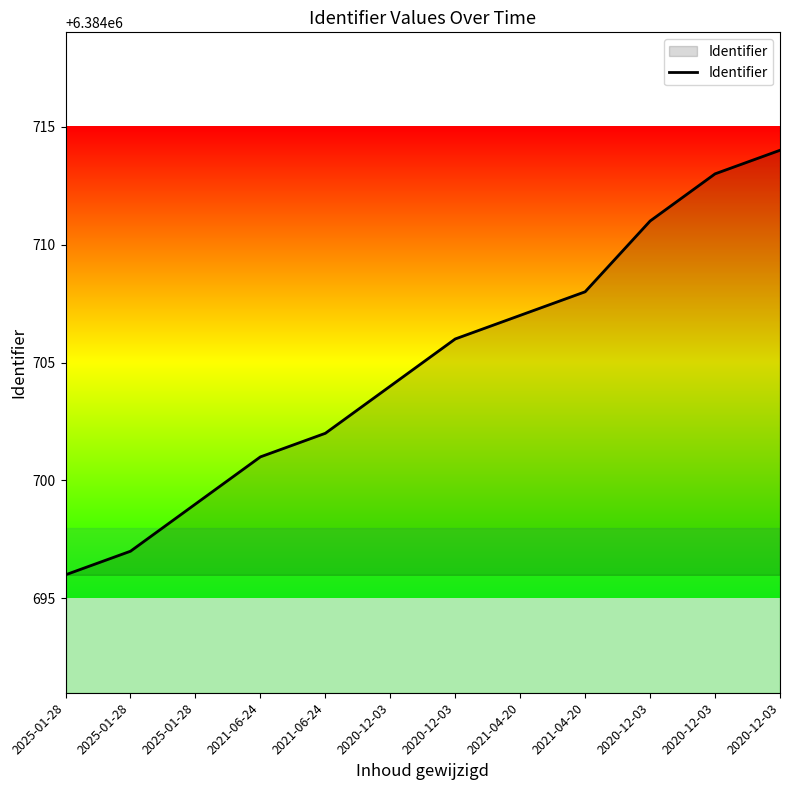

Where is the data nearest to the value 6384705?

2020-12-03